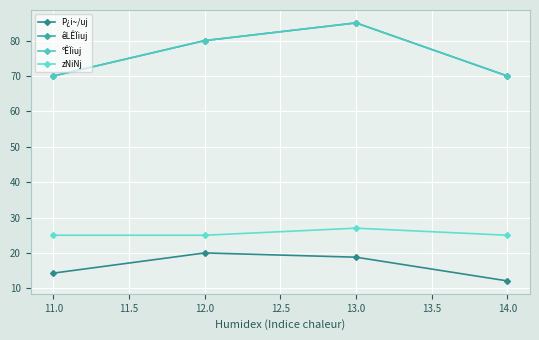

Does the chart have visible grid lines?

Yes